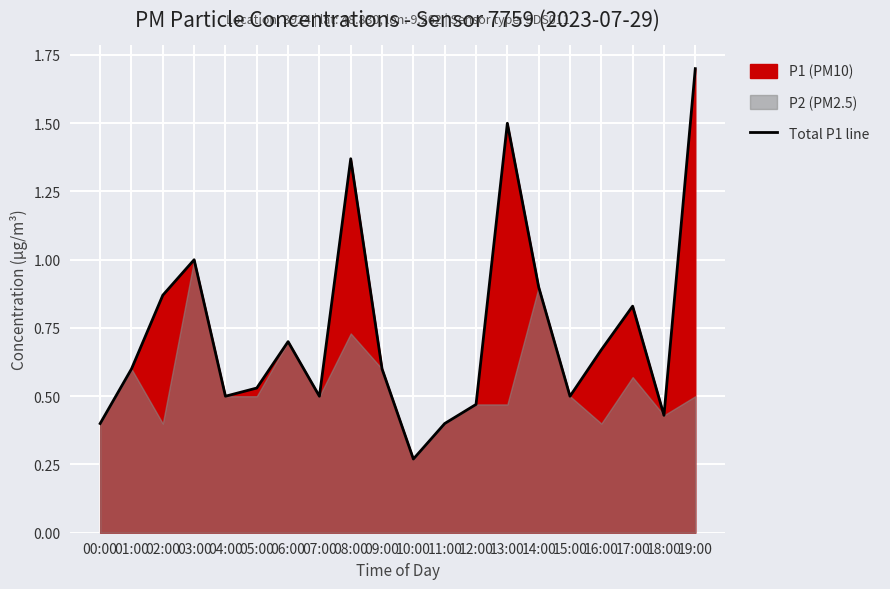

Where is the first local maximum?

03:00